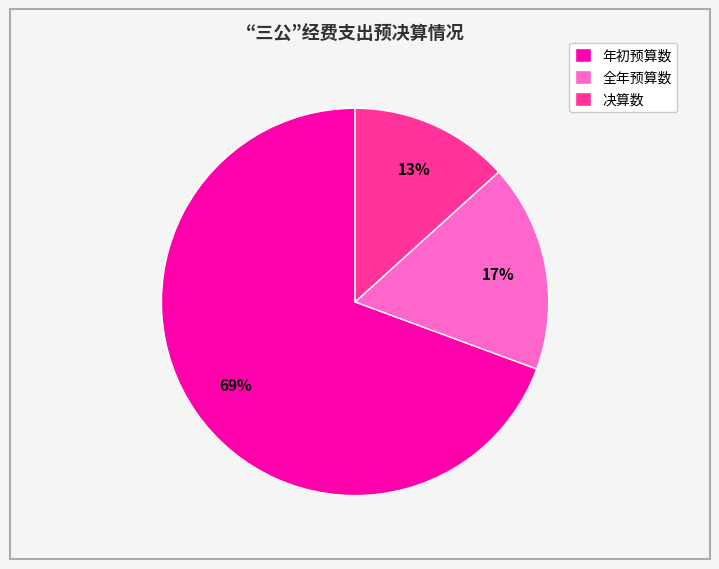

Rank the categories by value from lowest to highest.

决算数, 全年预算数, 年初预算数